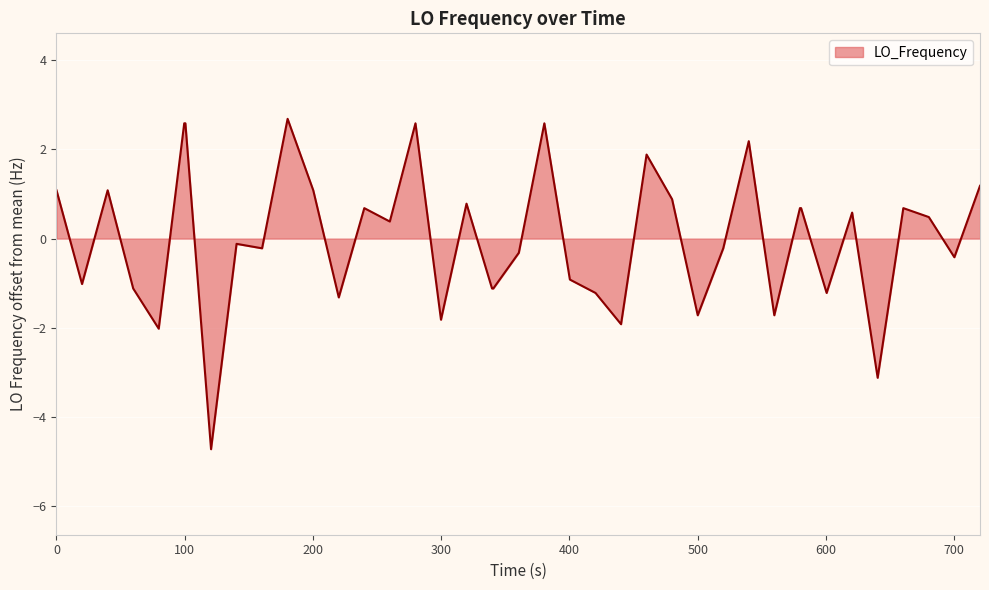

What is the difference between the maximum and minimum values?

7.4